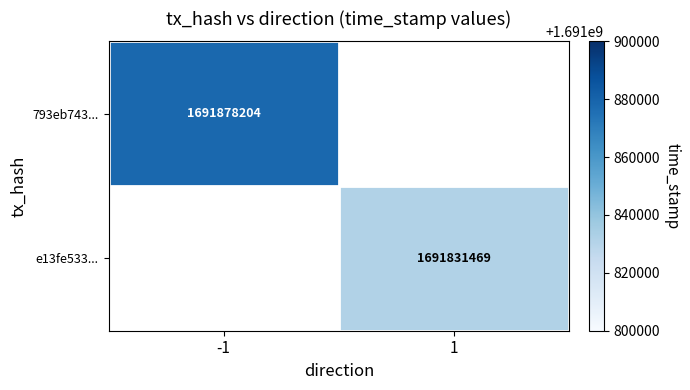

How many series are shown in this chart?

2